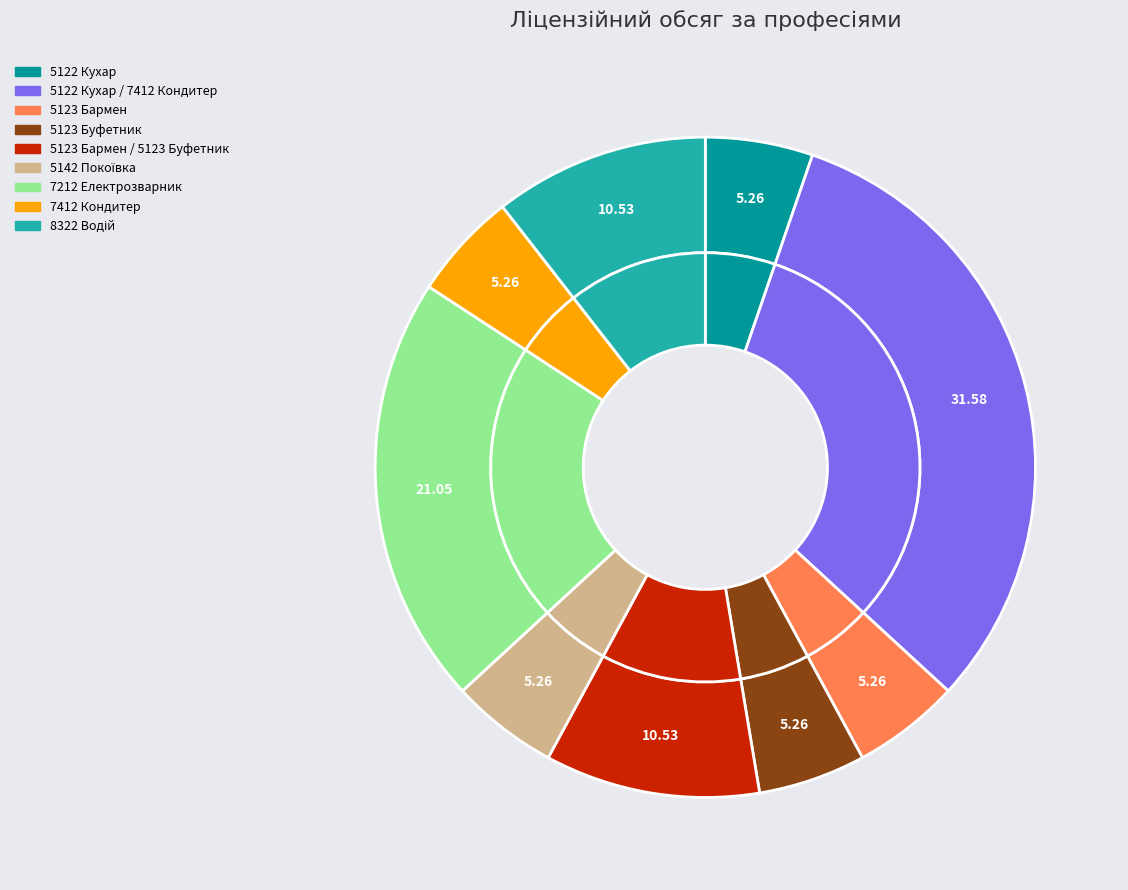

How much of the chart is everything except 5123 Бармен?

94.7%